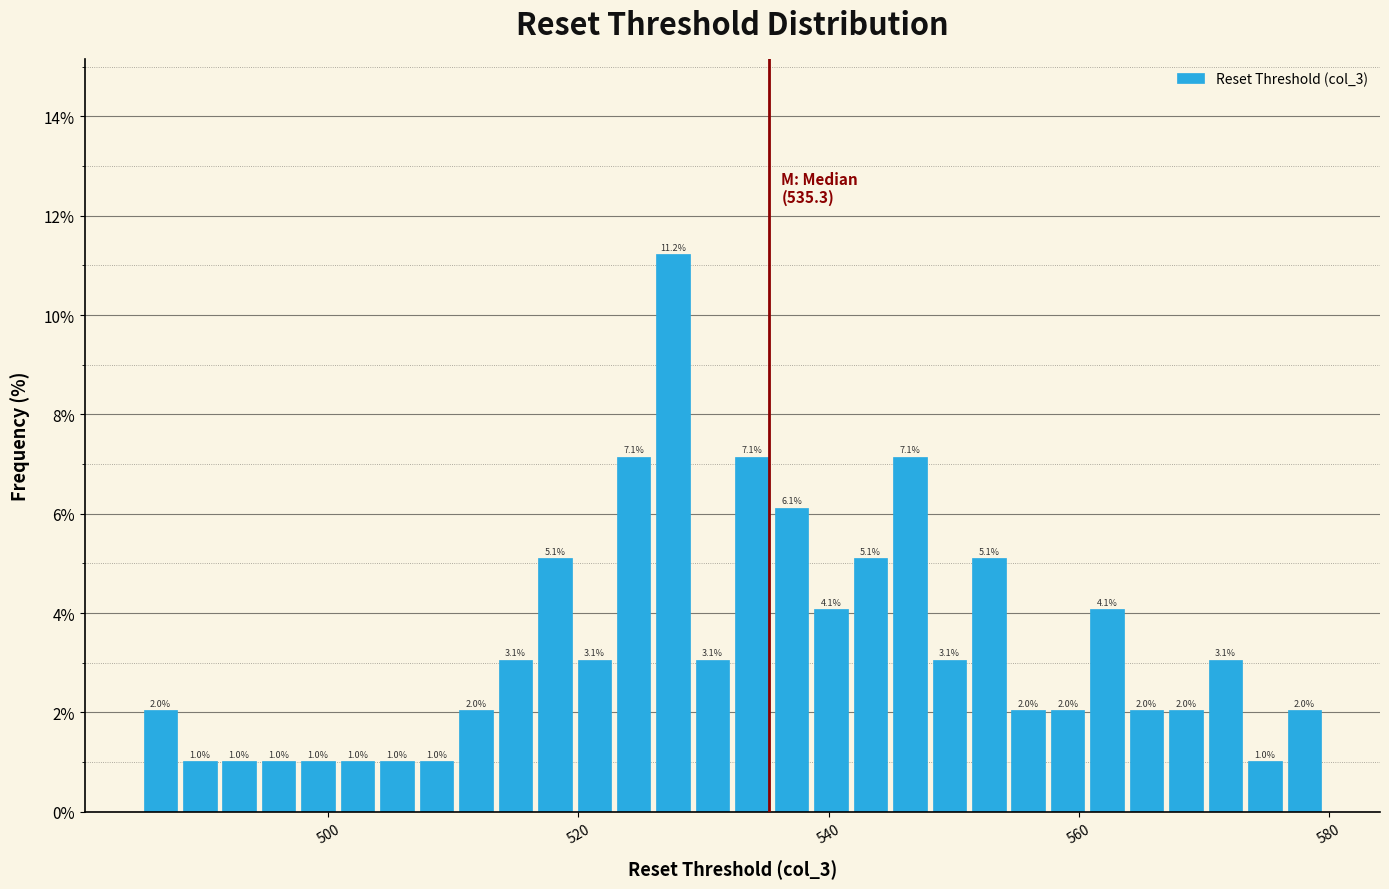

Around what value on the x-axis is the tallest bar? Give the approximate position of its centre, as read against the axis.

528